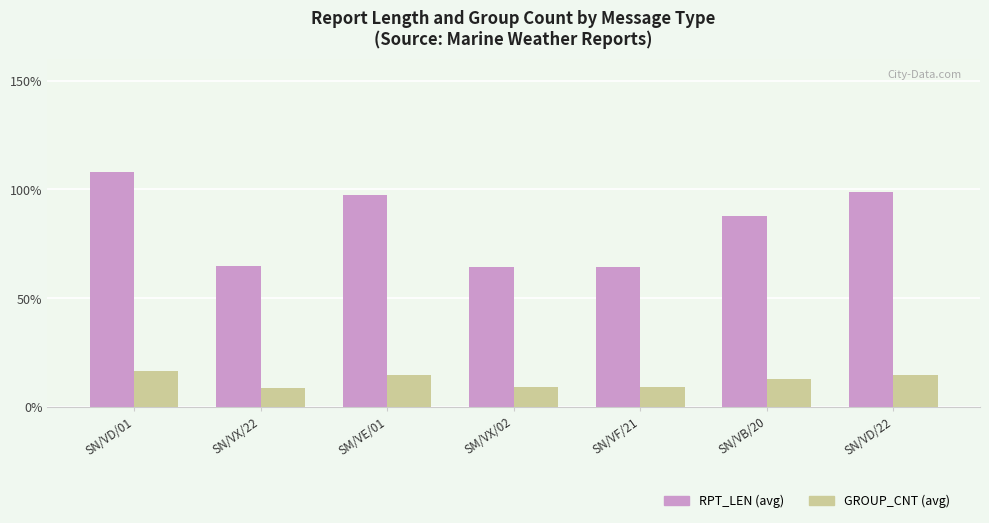

The GROUP_CNT (avg) series shows 14.0 at SM/VX/02. True or false?

False